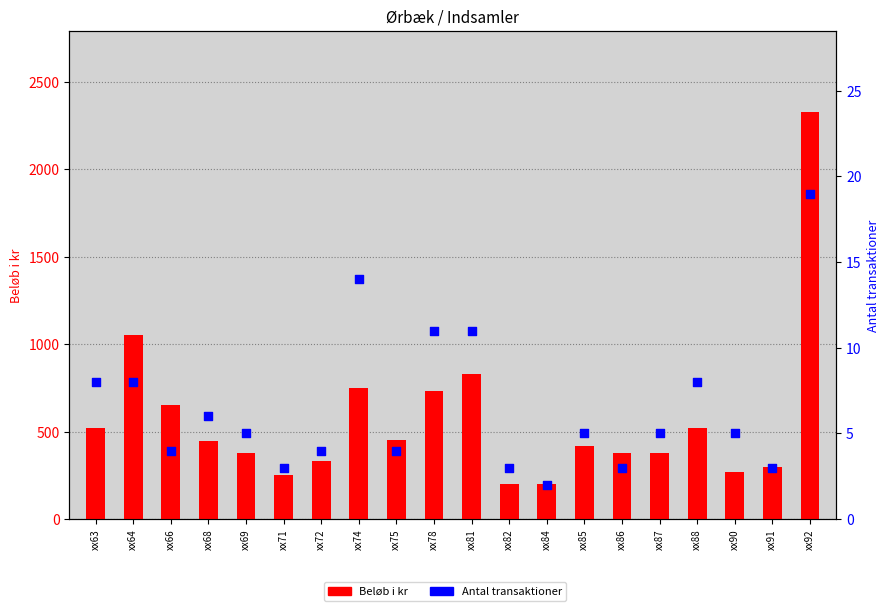

What are all the series names shown in the legend?

Beløb i kr, Antal transaktioner